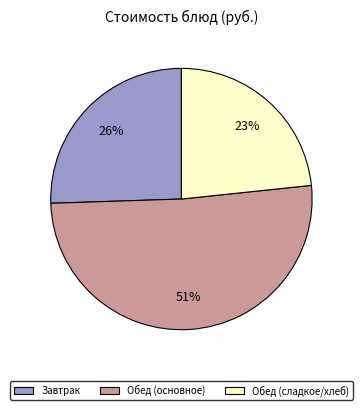

To the nearest percent, what is the difference between the largest and smallest slice percentages?

28%